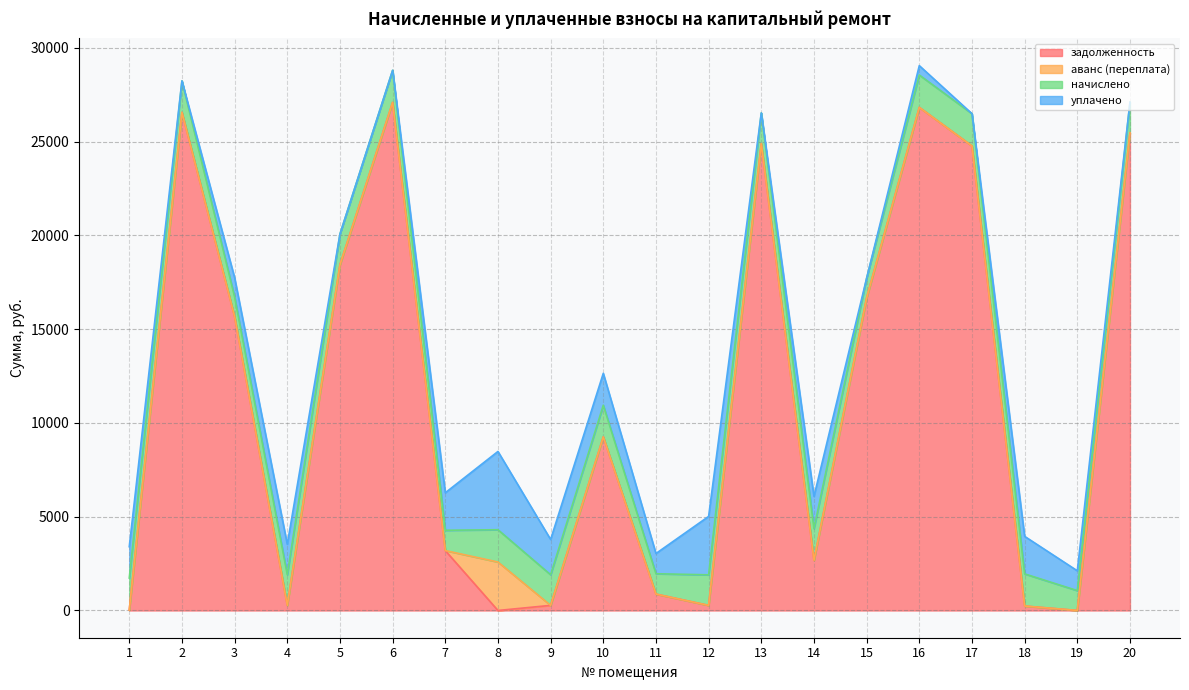

Where does the начислено series first go above 1636?

1